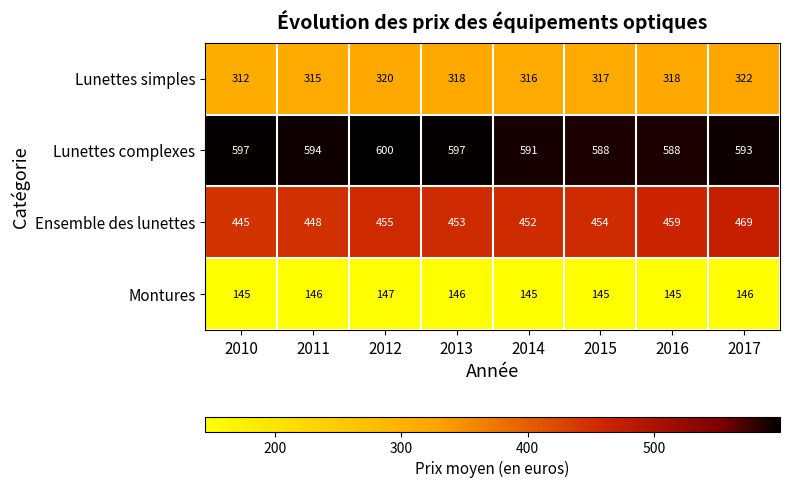

At which label is Ensemble des lunettes closest to 457?

2012